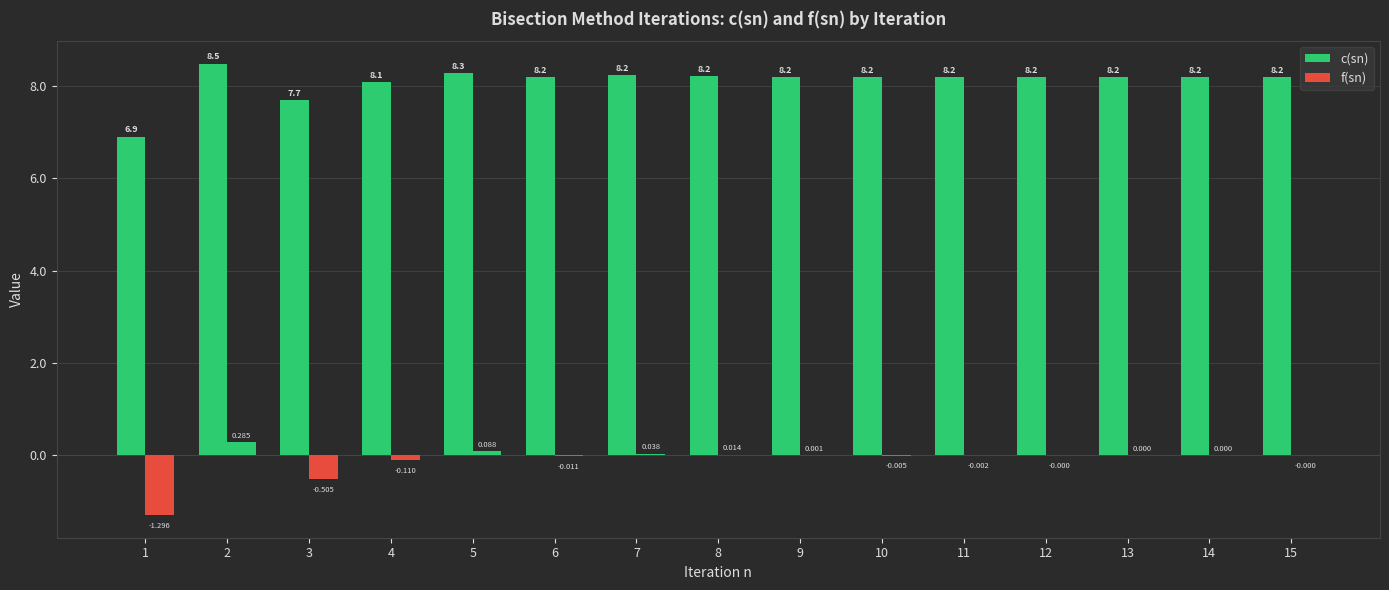

What is the lowest value of the c(sn) series?

6.9